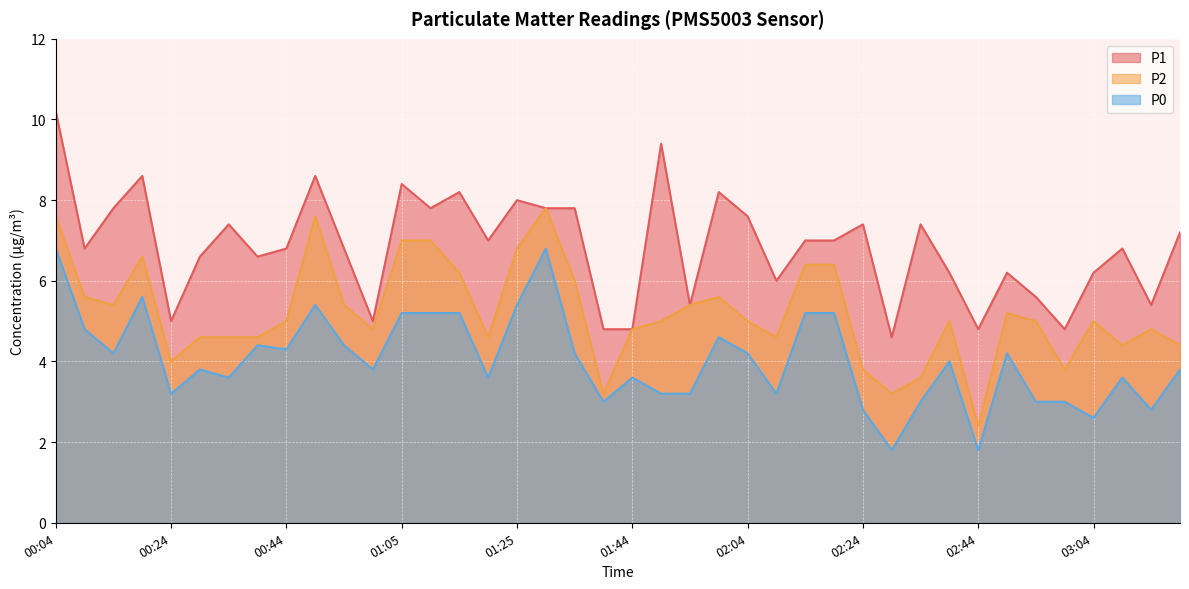

The P1 series shows 11.7 at 01:25. True or false?

False